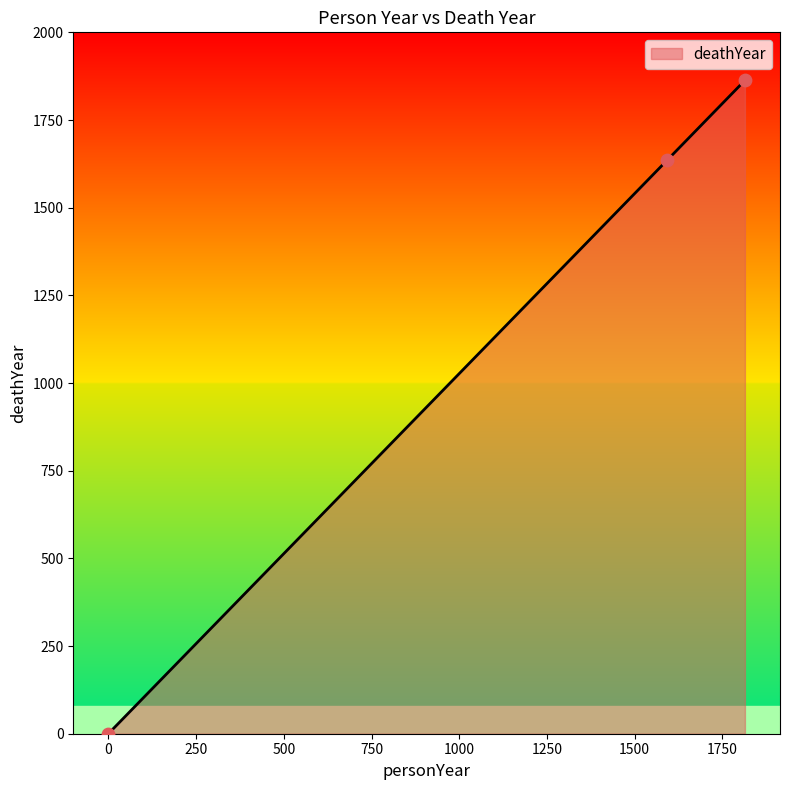

What is the maximum value shown in the chart?

1863